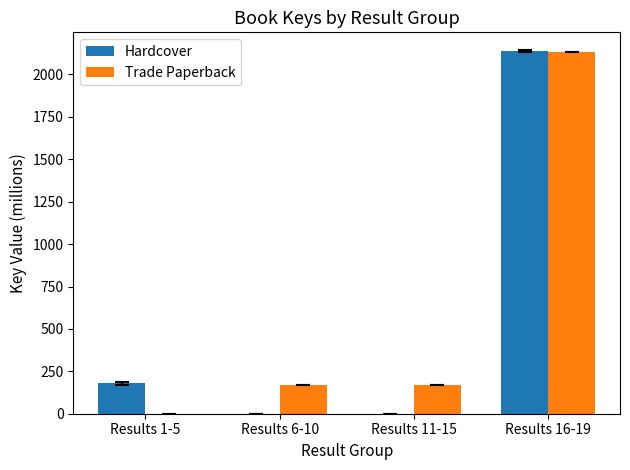

How many values in the Trade Paperback series exceed 171?

3